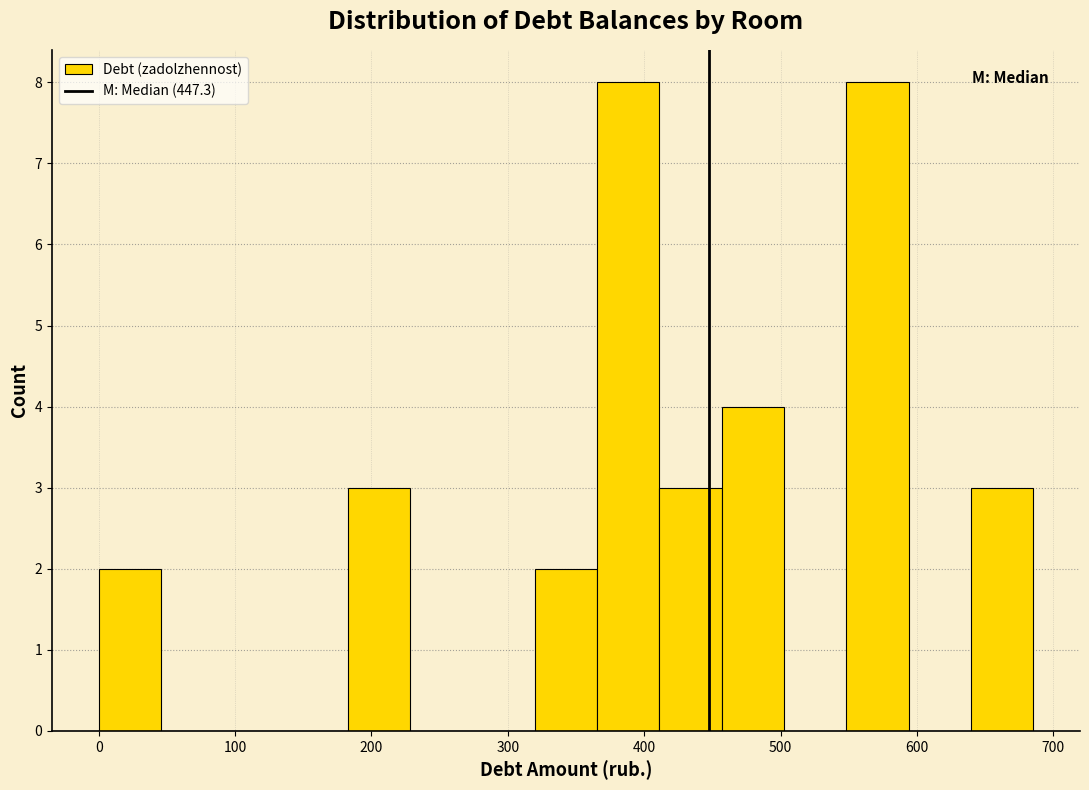

Reading left to right, transcribe this chart: for each bar, give the range it covers on the x-axis and its height. Neither the bar edges nor the heights are printed on the chart, so give them approximately, as read against the axes.

0 to 50: 2
50 to 90: 0
90 to 140: 0
140 to 180: 0
180 to 230: 3
230 to 270: 0
270 to 320: 0
320 to 370: 2
370 to 410: 8
410 to 460: 3
460 to 500: 4
500 to 550: 0
550 to 590: 8
590 to 640: 0
640 to 690: 3